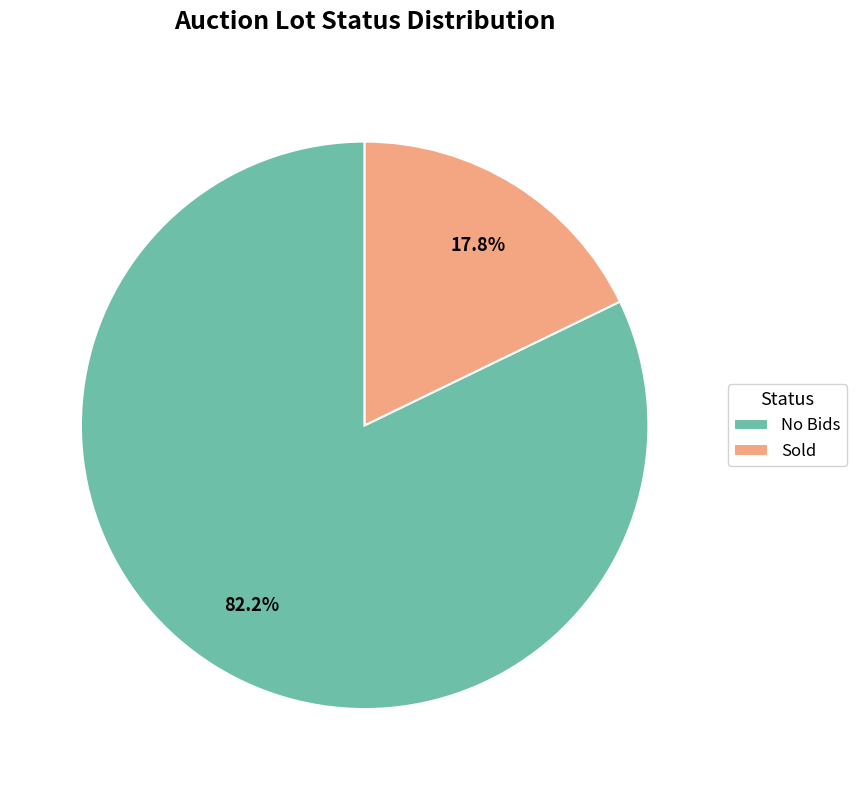

Is Sold the majority of the pie?

No